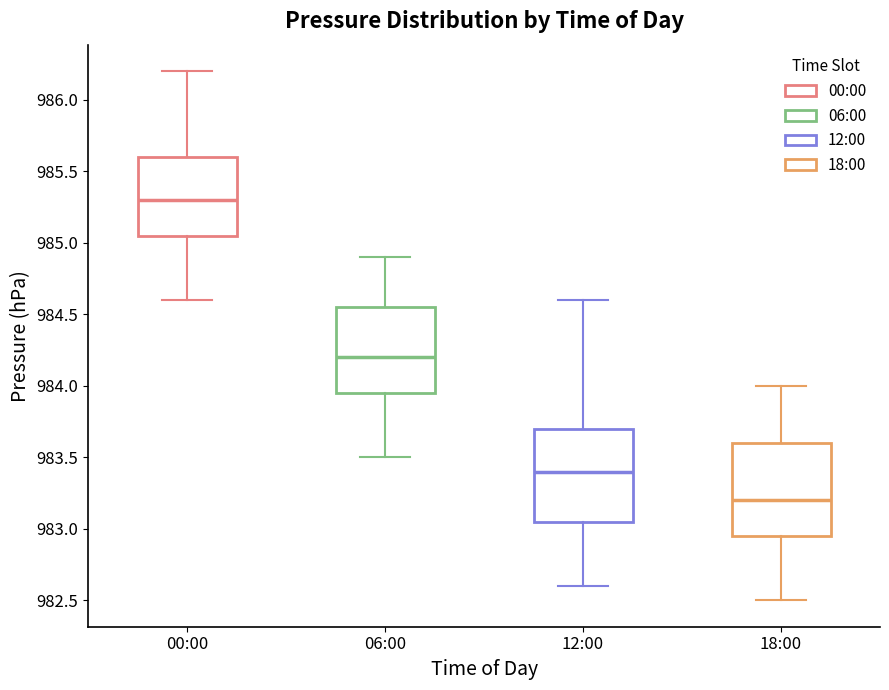

Reading left to right, transcribe this box plot: for each box, give where its median line is, the range the box spans, and where its two whiskers end, as read against the y-axis. The values are not printed on the chart, so give them approximately, as read against the axis.

00:00: median 985.30, box 985.05 to 985.60, whiskers 984.60 to 986.20
06:00: median 984.20, box 983.95 to 984.55, whiskers 983.50 to 984.90
12:00: median 983.40, box 983.05 to 983.70, whiskers 982.60 to 984.60
18:00: median 983.20, box 982.95 to 983.60, whiskers 982.50 to 984.00